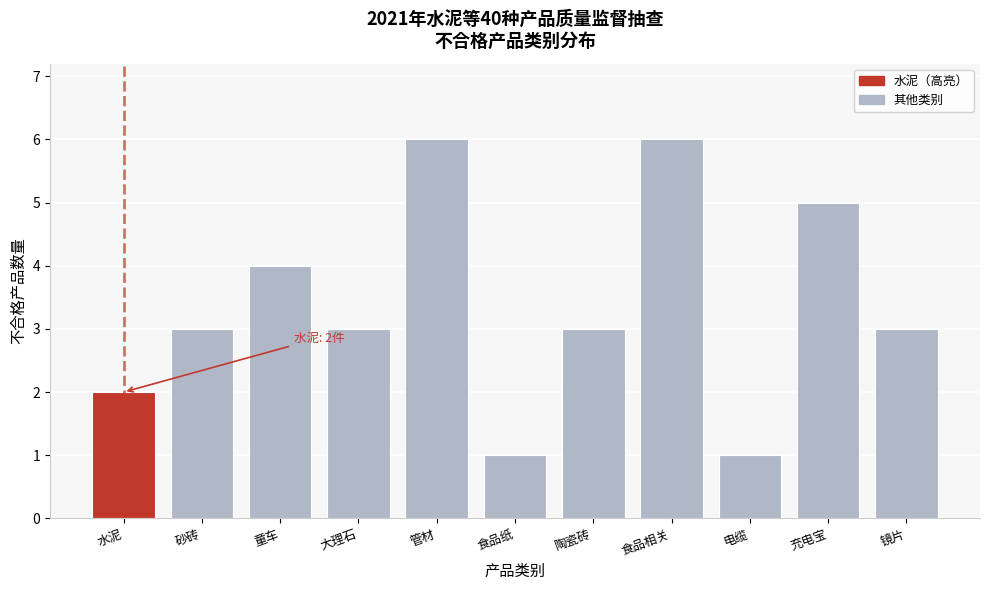

Reading left to right, list all the values displayed in this chart.

2	3	4	3	6	1	3	6	1	5	3